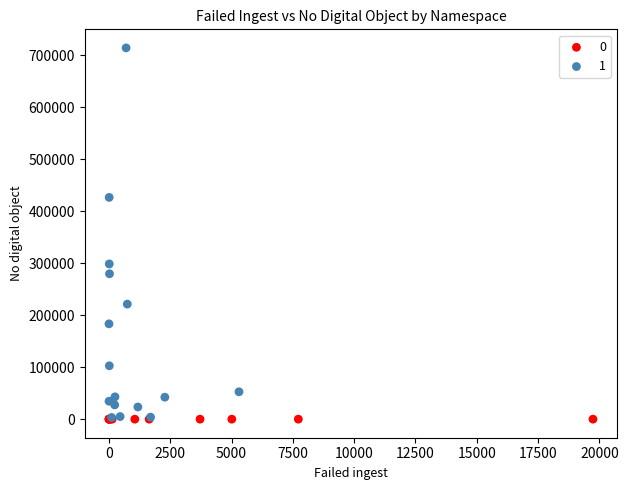

Which series has the largest Y range (max minus min)?

1